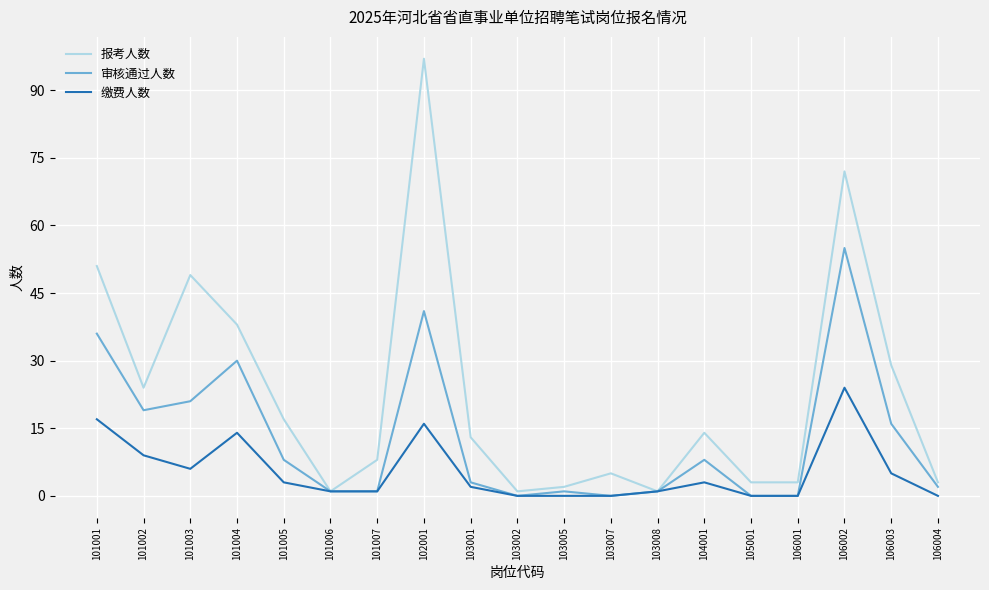

Count the number of data series in this chart.

3